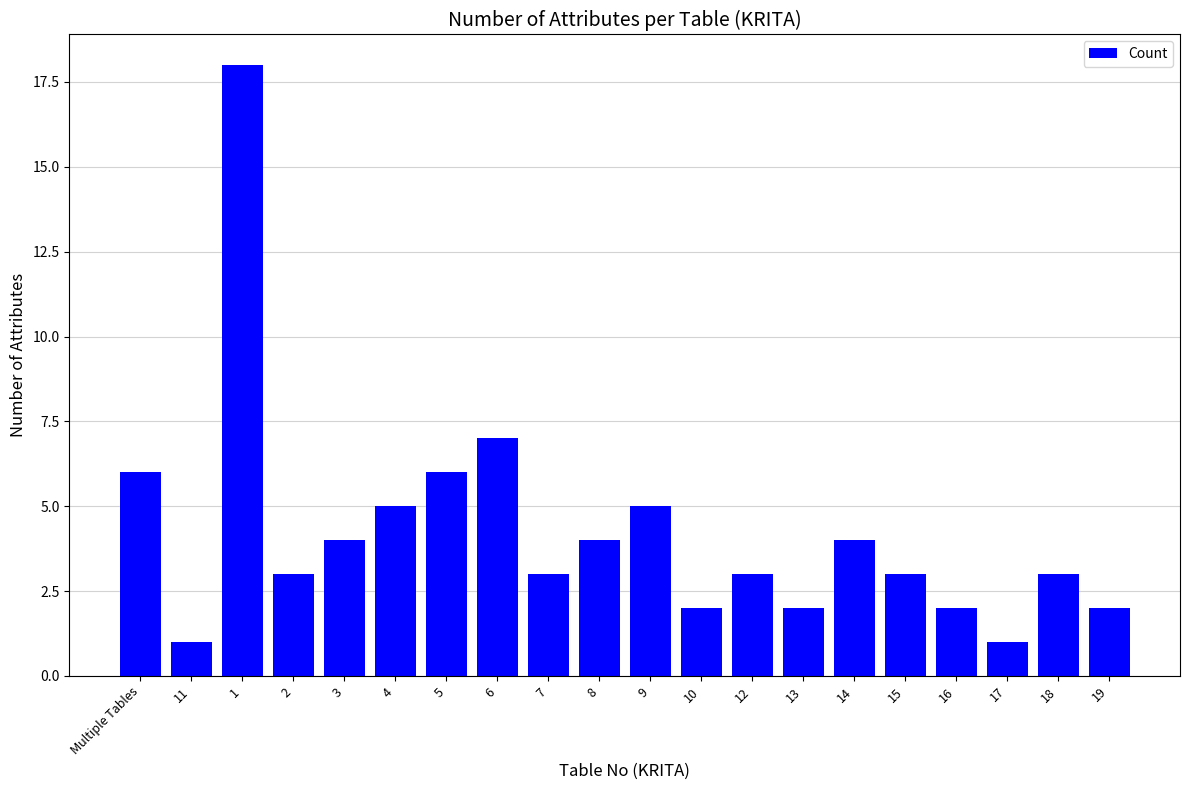

Reading left to right, list all the values displayed in this chart.

6	1	18	3	4	5	6	7	3	4	5	2	3	2	4	3	2	1	3	2